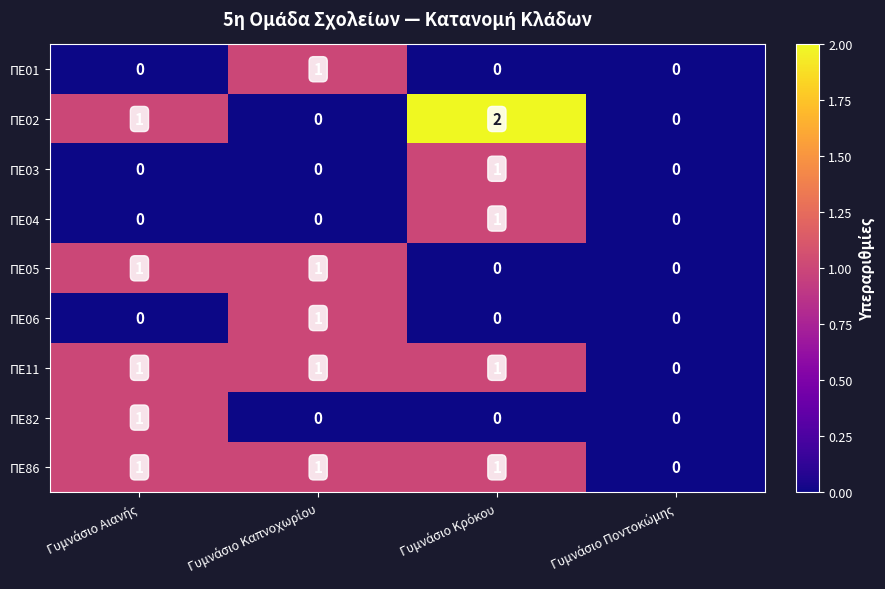

How many ΠΕ06 values are between 0 and 1?

4